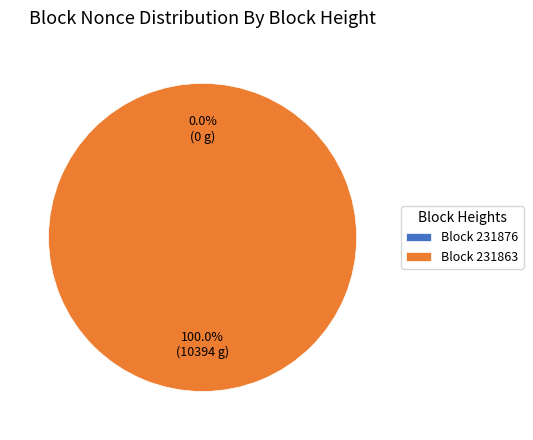

What percentage do 231863 and 231876 together represent?

100.0%